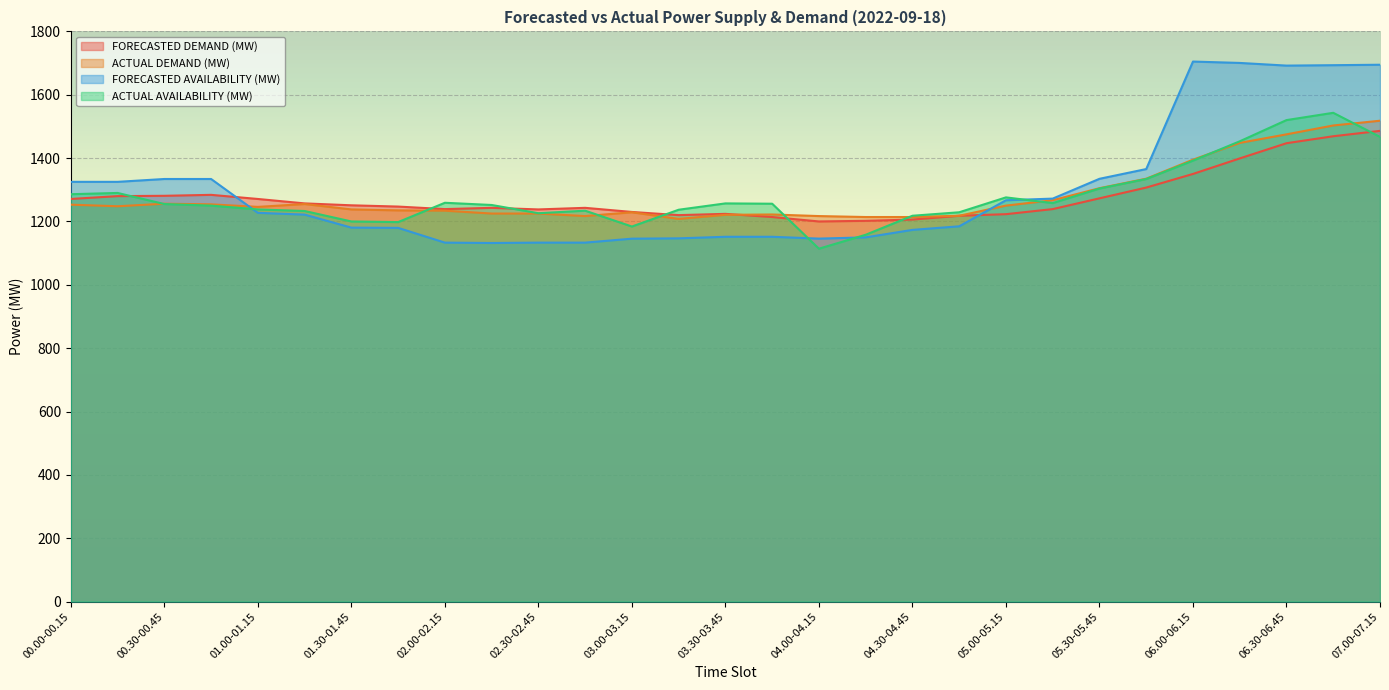

Is it true that ACTUAL DEMAND (MW) equals 2024.8 at 00.45-01.00?

False